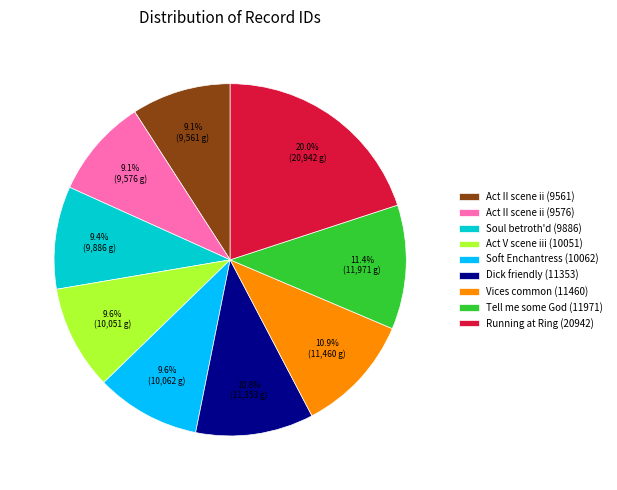

True or false: Dick friendly (11353) accounts for 11% of the total.

True